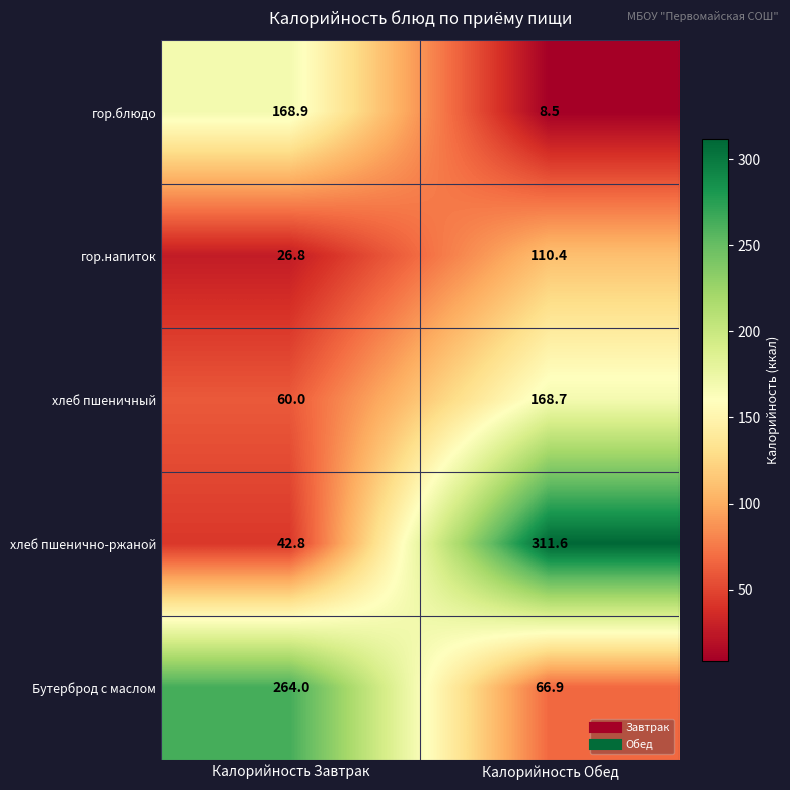

Which series has the largest total across all categories?

хлеб пшенично-ржаной